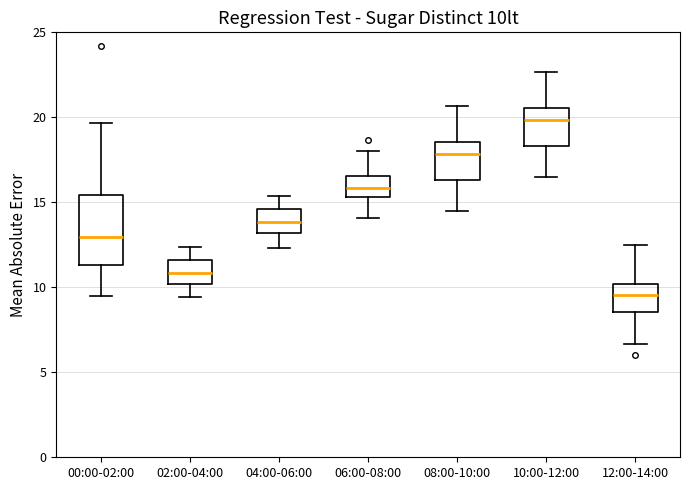

Where does the upper whisker of the box for 04:00-06:00 end on the y-axis? The values are not printed on the chart, so give them approximately, as read against the axis.

15.5